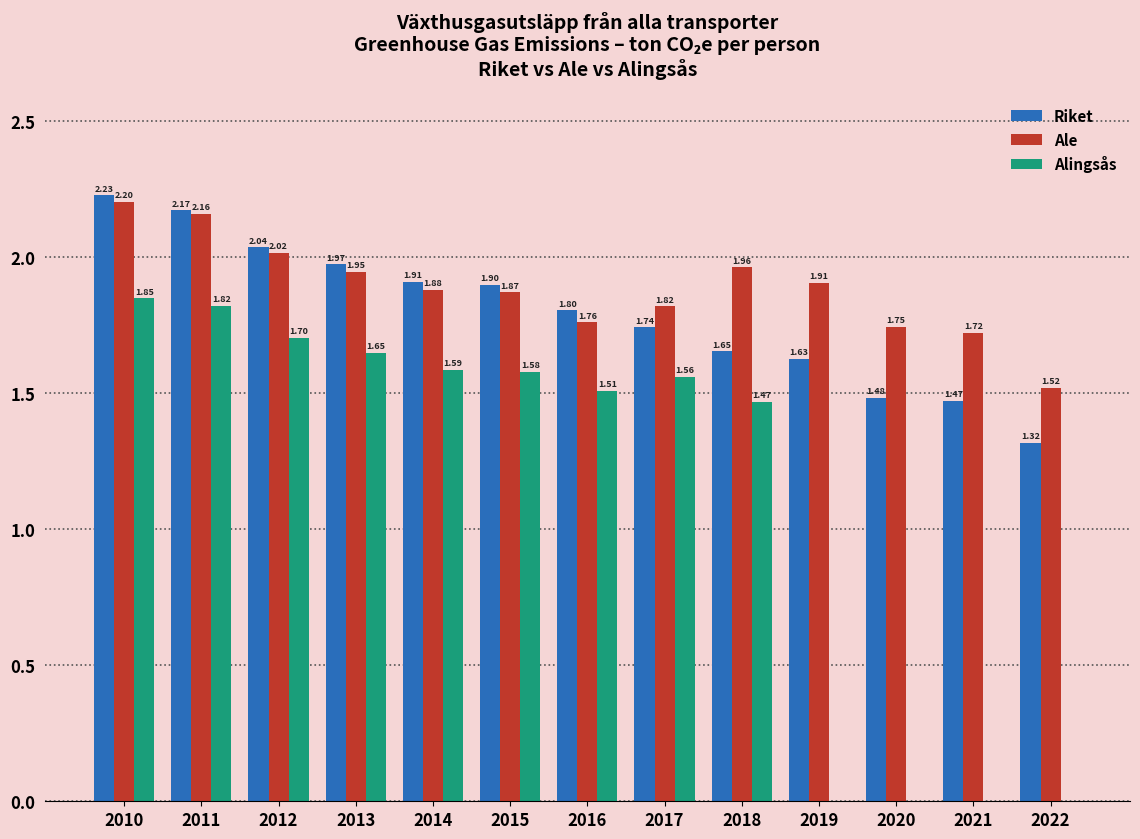

Which series changed the most between 2013 and 2022?

Alingsås